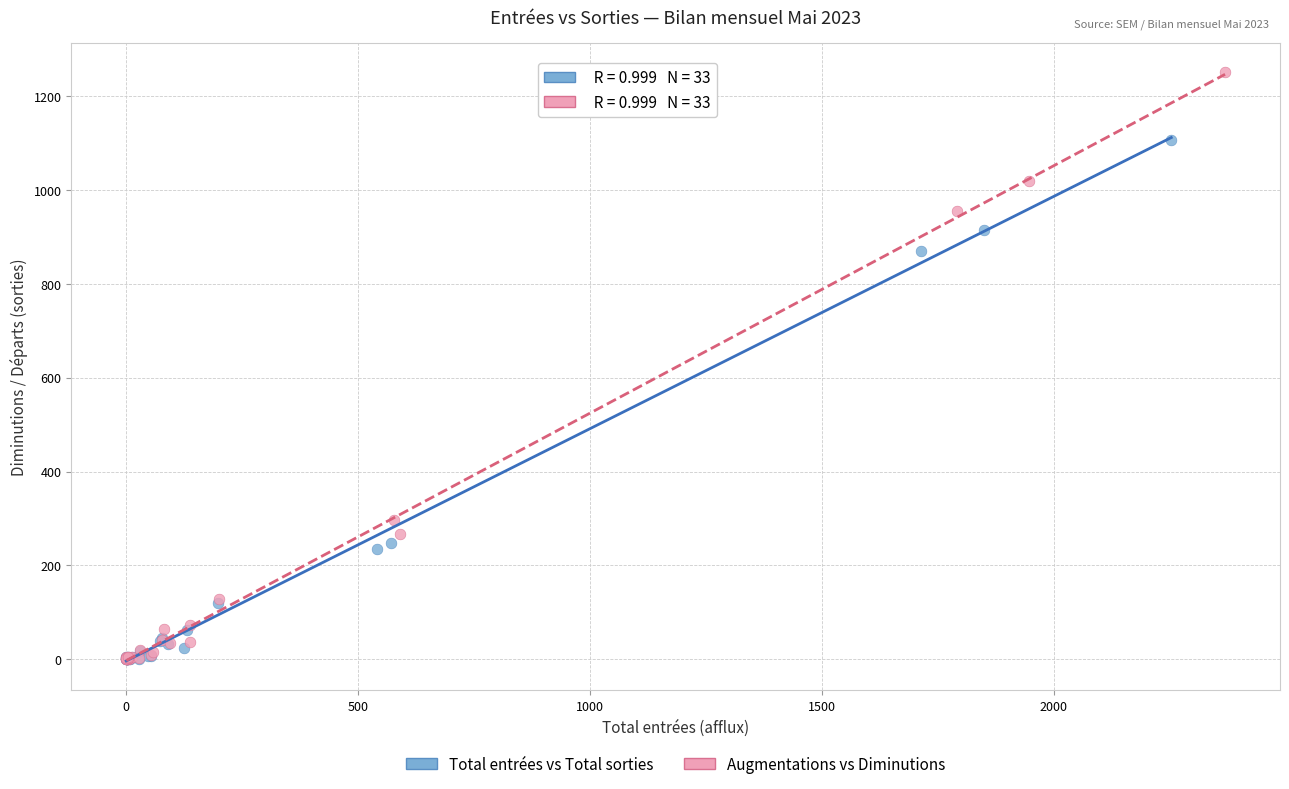

What are all the series names shown in the legend?

Total entrées vs Total sorties, Augmentations vs Diminutions